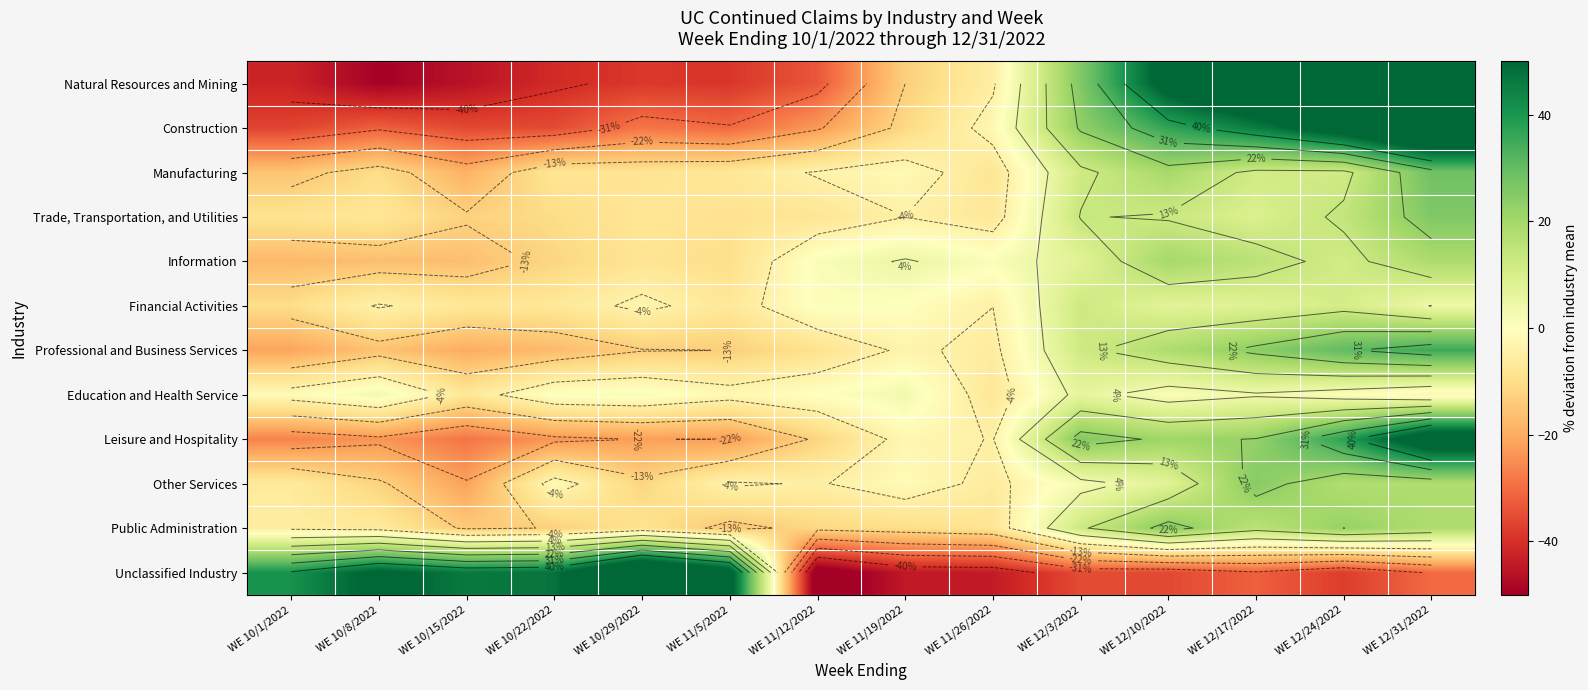

What is the sum of the Professional and Business Services values at WE 11/12/2022 and WE 12/3/2022?

2.7